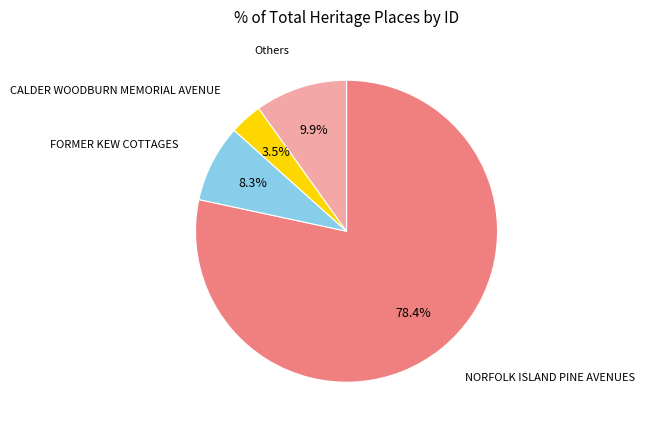

Is there any slice that represents more than half of the pie?

Yes